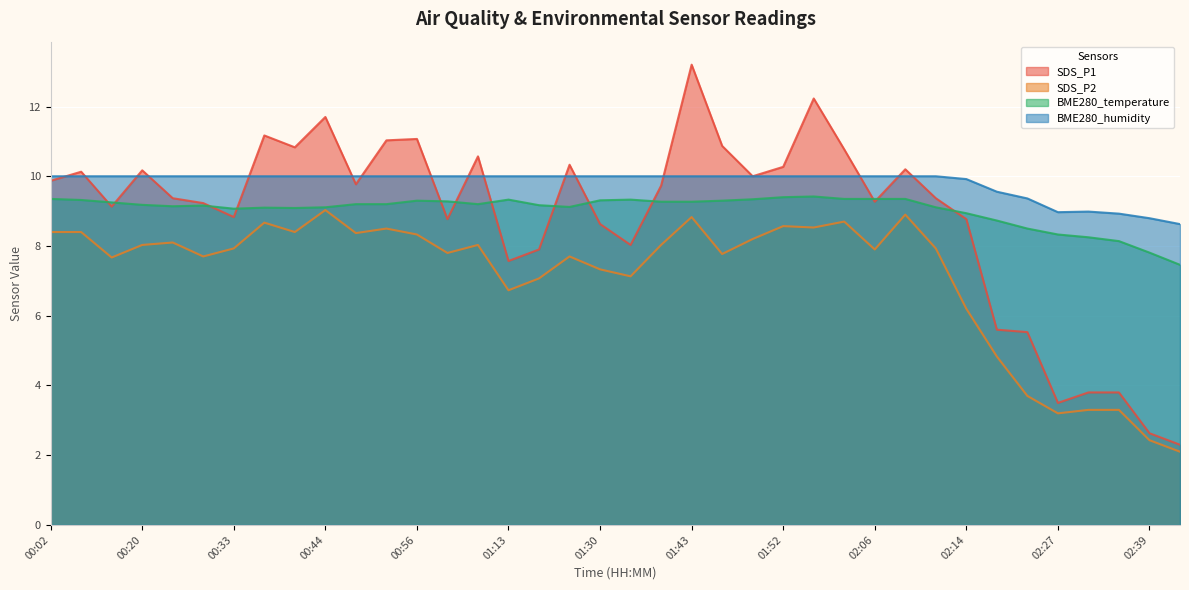

Reading left to right, list all the values displayed in this chart.

SDS_P1: 9.9	10.1	9.1	10.2	9.4	9.2	8.8	11.2	10.8	11.7	9.8	11.0	11.1	8.8	10.6	7.6	7.9	10.3	8.6	8.0	9.7	13.2	10.9	10.0	10.3	12.2	10.8	9.3	10.2	9.4	8.8	5.6	5.5	3.5	3.8	3.8	2.6	2.3
SDS_P2: 8.4	8.4	7.7	8.0	8.1	7.7	7.9	8.7	8.4	9.0	8.4	8.5	8.3	7.8	8.0	6.7	7.1	7.7	7.3	7.1	8.0	8.8	7.8	8.2	8.6	8.5	8.7	7.9	8.9	7.9	6.2	4.8	3.7	3.2	3.3	3.3	2.4	2.1
BME280_temperature: 9.3	9.3	9.2	9.2	9.1	9.2	9.1	9.1	9.1	9.1	9.2	9.2	9.3	9.3	9.2	9.3	9.2	9.1	9.3	9.3	9.3	9.3	9.3	9.3	9.4	9.4	9.3	9.3	9.3	9.1	8.9	8.7	8.5	8.3	8.2	8.1	7.8	7.5
BME280_humidity: 10.0	10.0	10.0	10.0	10.0	10.0	10.0	10.0	10.0	10.0	10.0	10.0	10.0	10.0	10.0	10.0	10.0	10.0	10.0	10.0	10.0	10.0	10.0	10.0	10.0	10.0	10.0	10.0	10.0	10.0	9.9	9.6	9.4	9.0	9.0	8.9	8.8	8.6